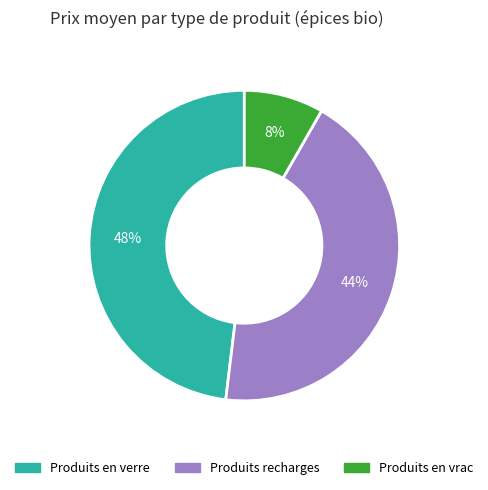

Which slice is the largest?

Produits en verre